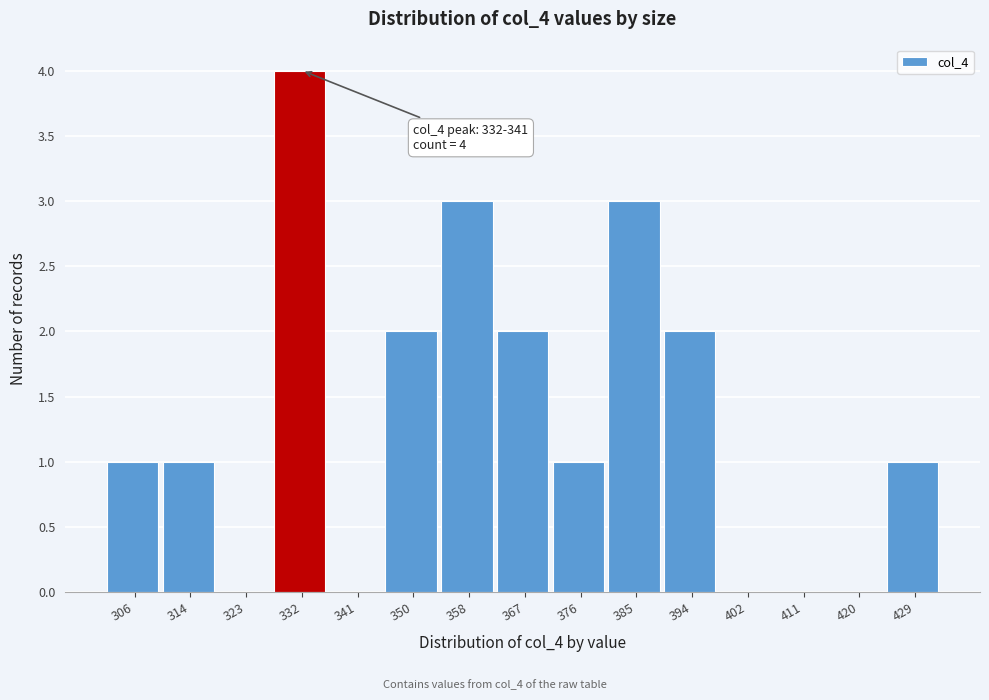

Reading left to right, extract all data points from this chart.

306=1	314=1	323=0	332=4	341=0	350=2	358=3	367=2	376=1	385=3	394=2	402=0	411=0	420=0	429=1